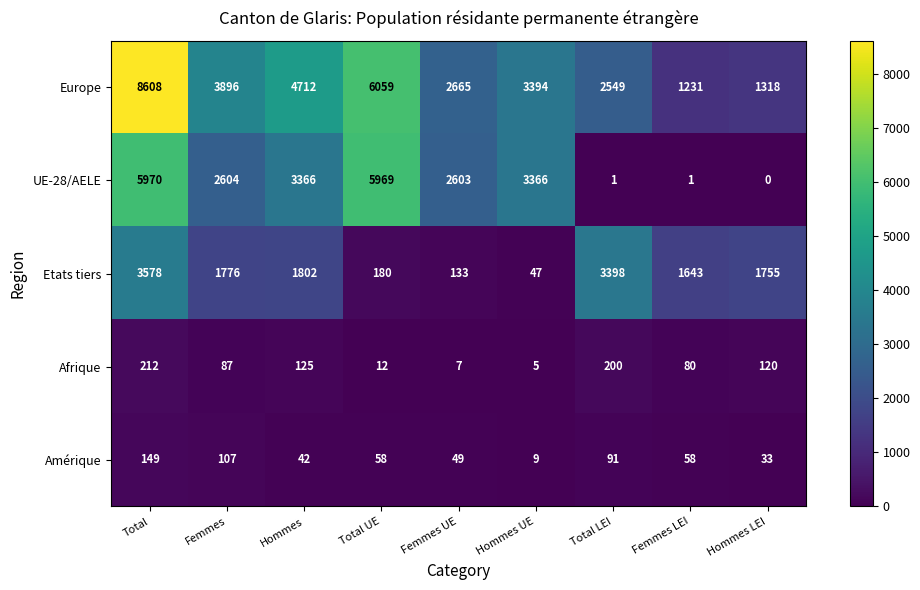

What is the approximate value of Etats tiers at Hommes LEI?

1755